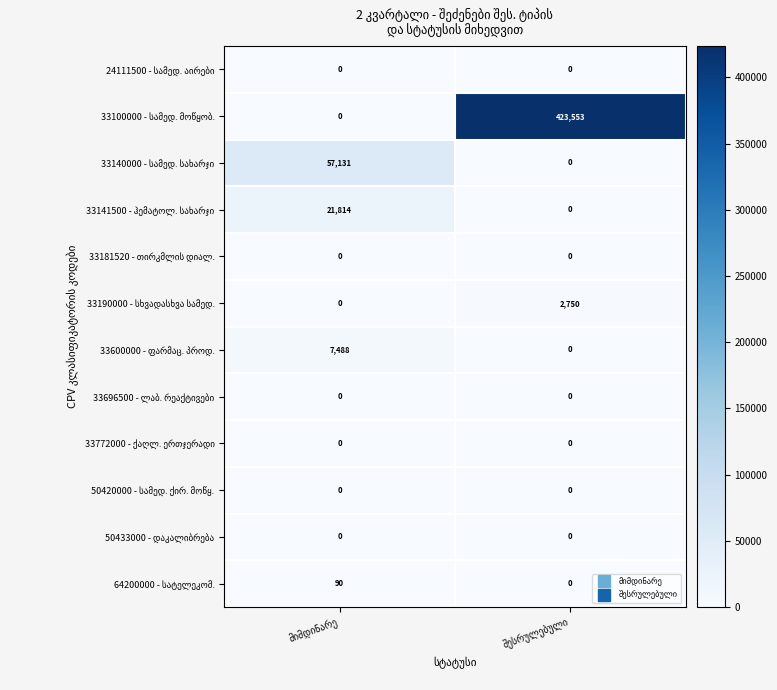

What is the greatest value displayed?

423553